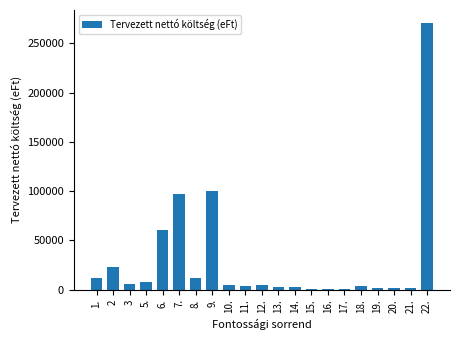

Is it true that the value at 9. is 100000?

True